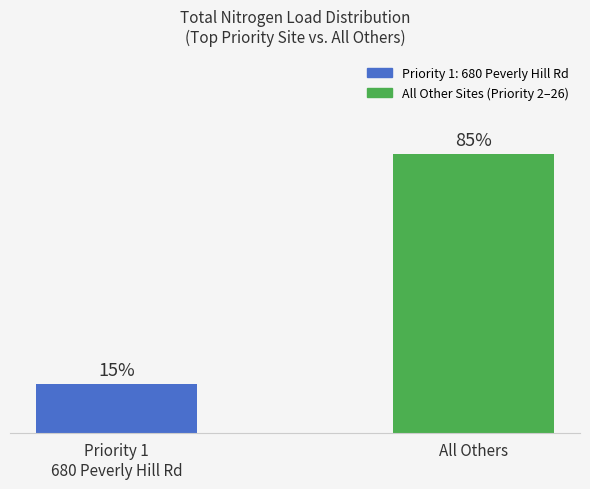

What is the label of the 1st bar from the right?

All Others